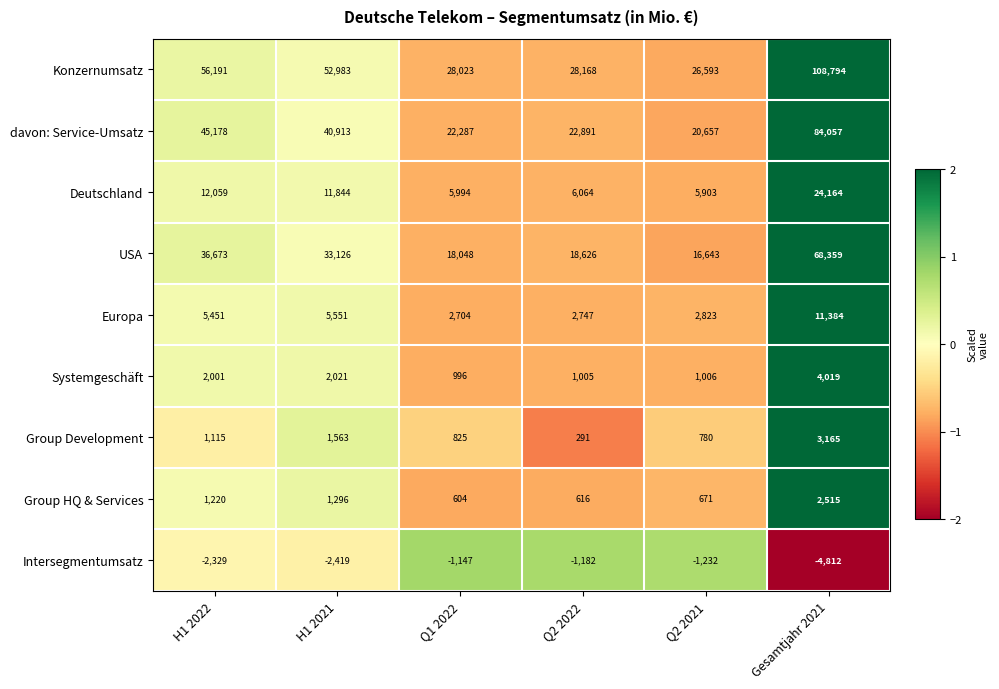

What is the total value across all series at Q1 2022?

78334